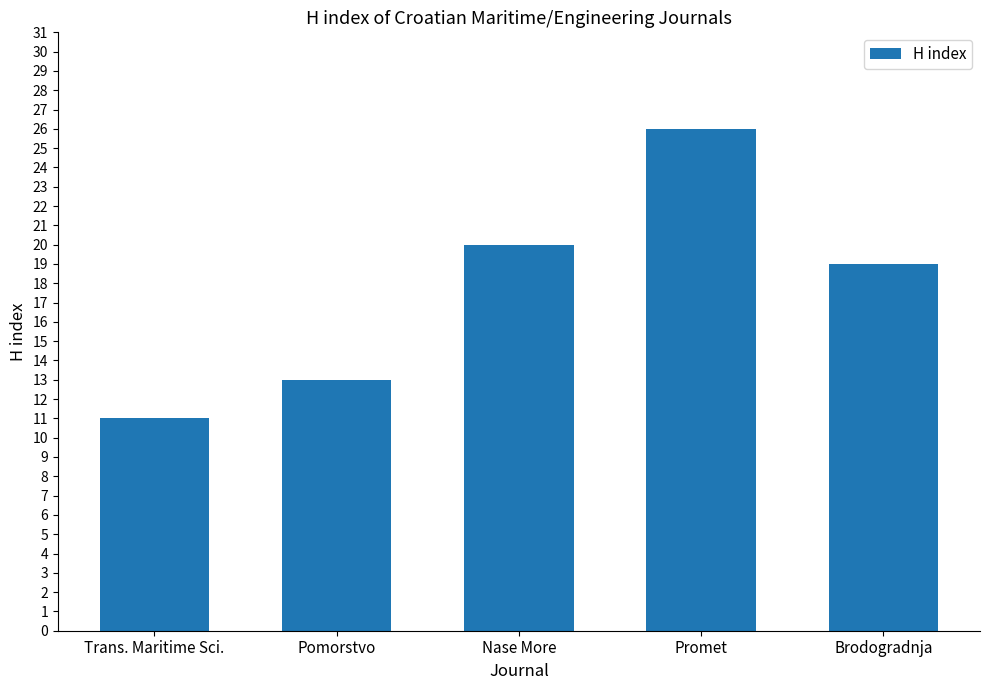

List the labels in order of value, largest first.

Promet, Nase More, Brodogradnja, Pomorstvo, Trans. Maritime Sci.